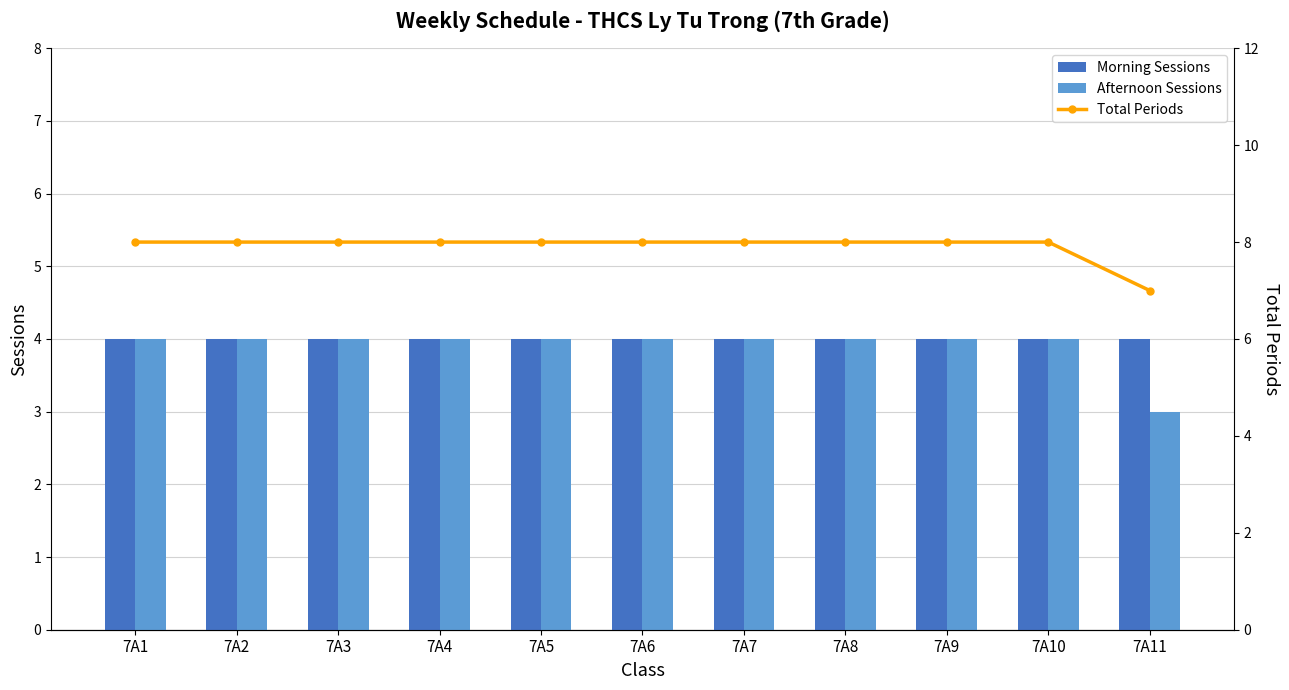

List the series in order of their peak value, highest first.

Total Periods, Morning Sessions, Afternoon Sessions